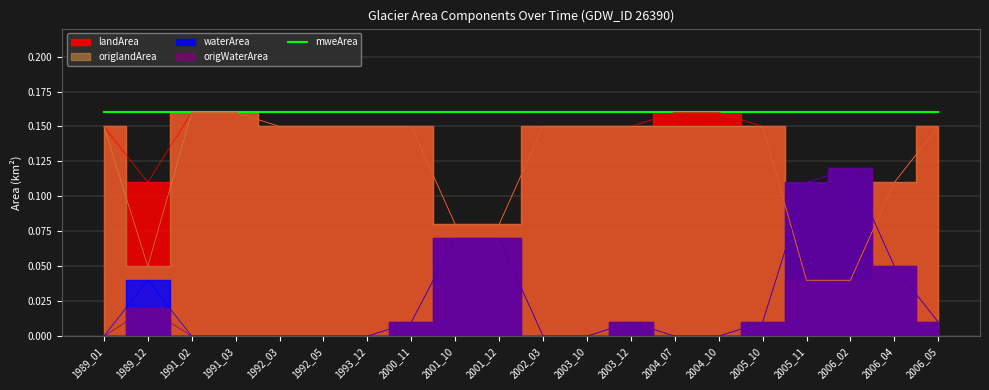

True or false: waterArea has more than 2 points higher than both neighbors.

True